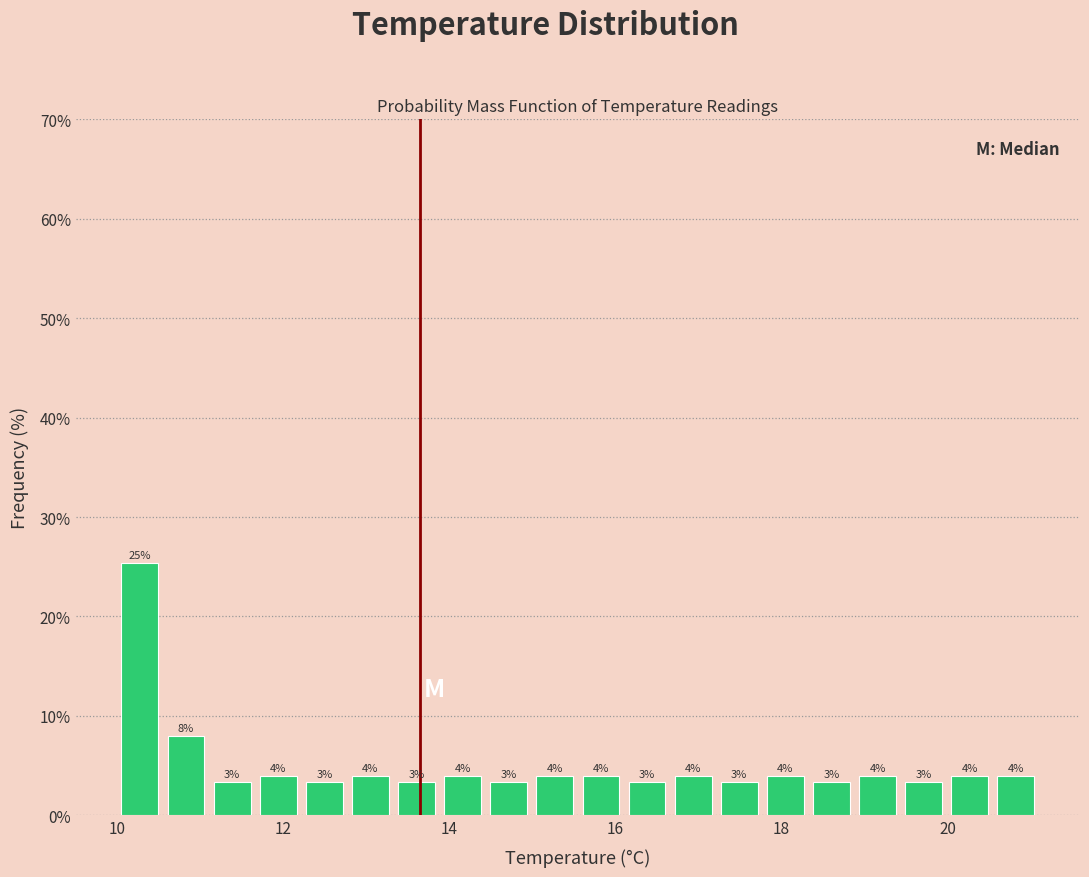

Read against the x-axis, roughly where is the centre of the tallest bar?

10.2